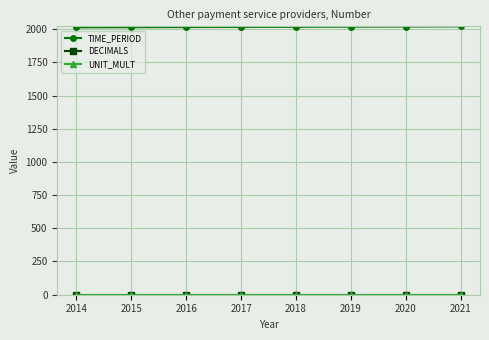

Reading right to left, extract all data points from this chart.

TIME_PERIOD: 2021	2020	2019	2018	2017	2016	2015	2014
DECIMALS: 0	0	0	0	0	0	0	0
UNIT_MULT: 0	0	0	0	0	0	0	0